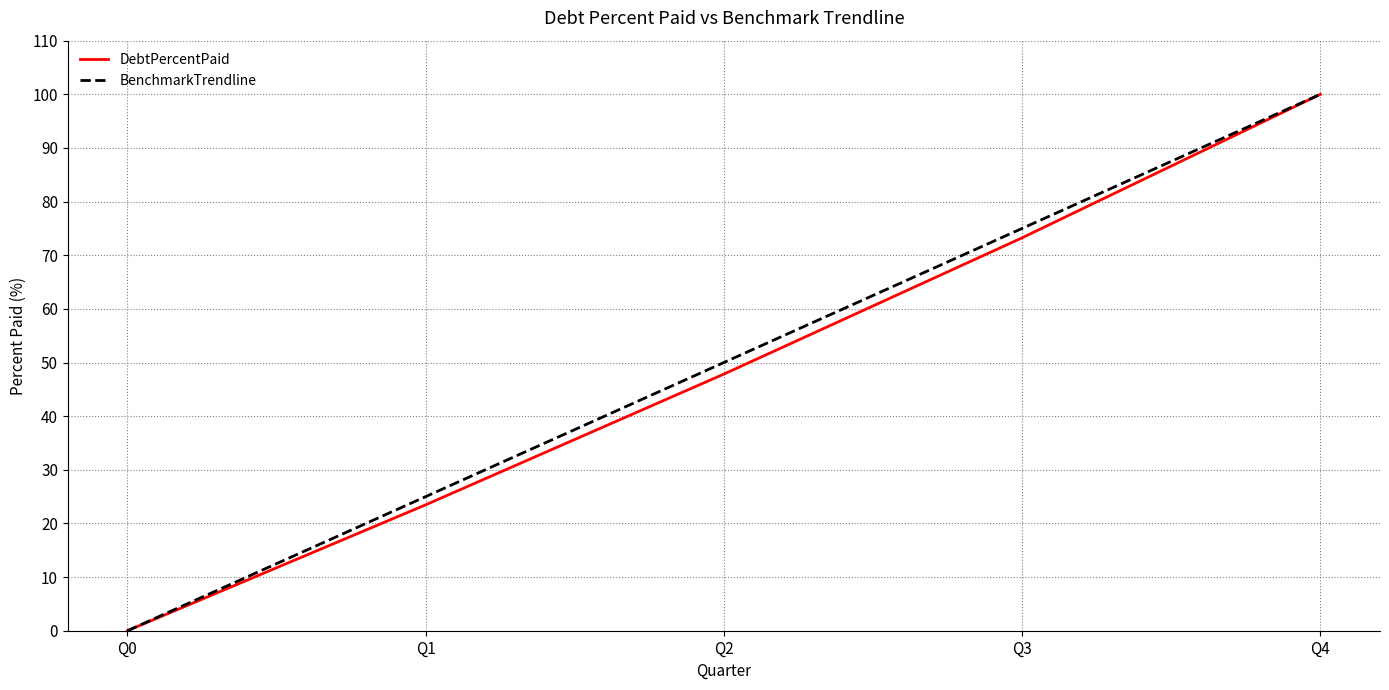

True or false: BenchmarkTrendline has a value of 14.3 at Q1.

False